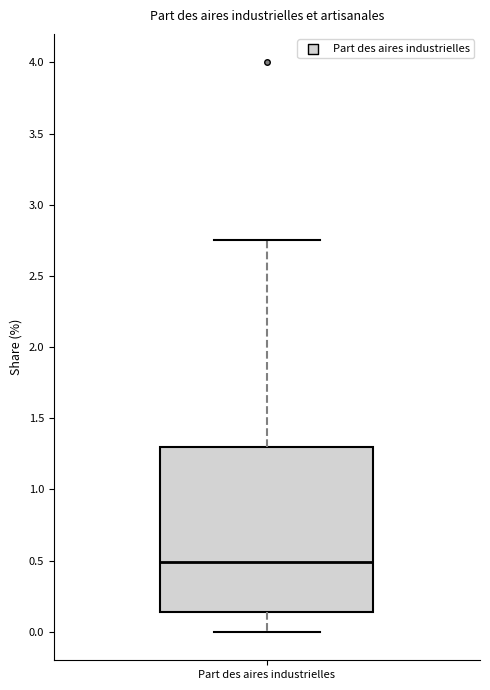

Transcribe this box plot: give where the median line is, the range the box spans, and where the two whiskers end, as read against the y-axis. The values are not printed on the chart, so give them approximately, as read against the axis.

median 0.50, box 0.15 to 1.30, whiskers 0.00 to 2.75